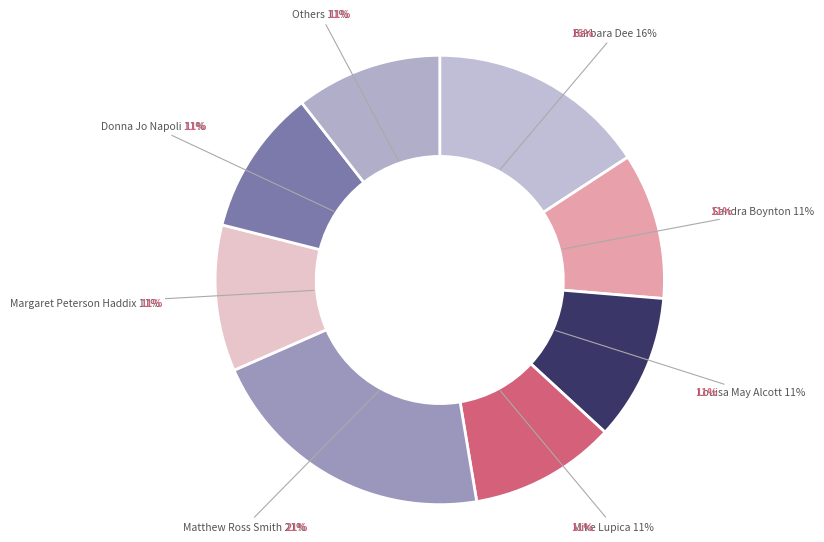

Which has a higher value, Louisa May Alcott or Sandra Boynton?

Louisa May Alcott